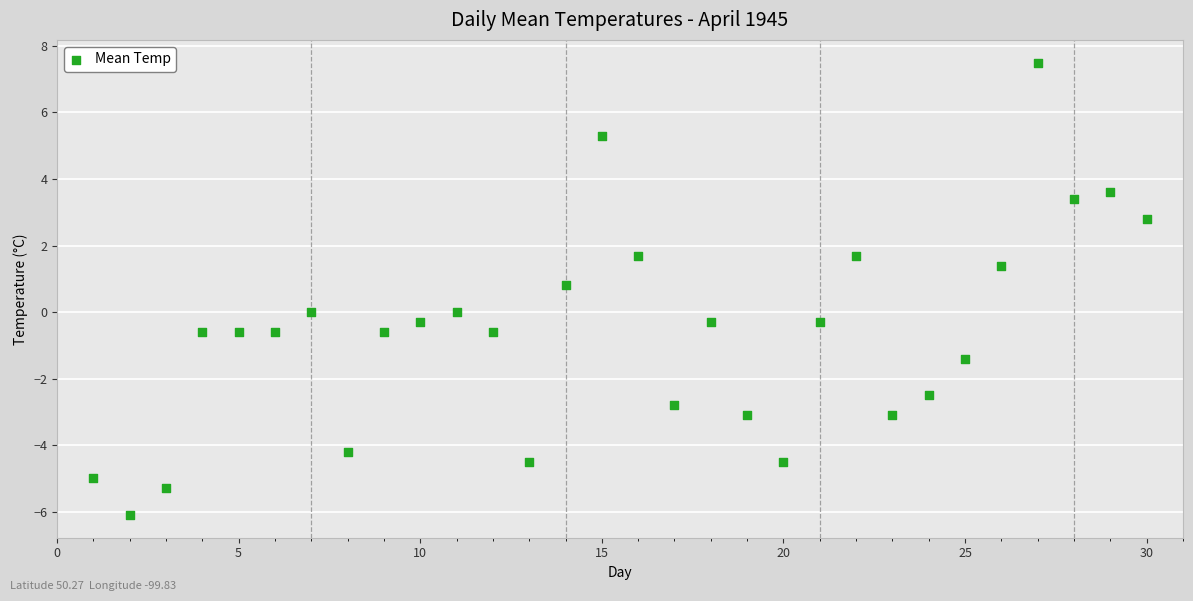

What is the range of X values (max minus min)?

29.0